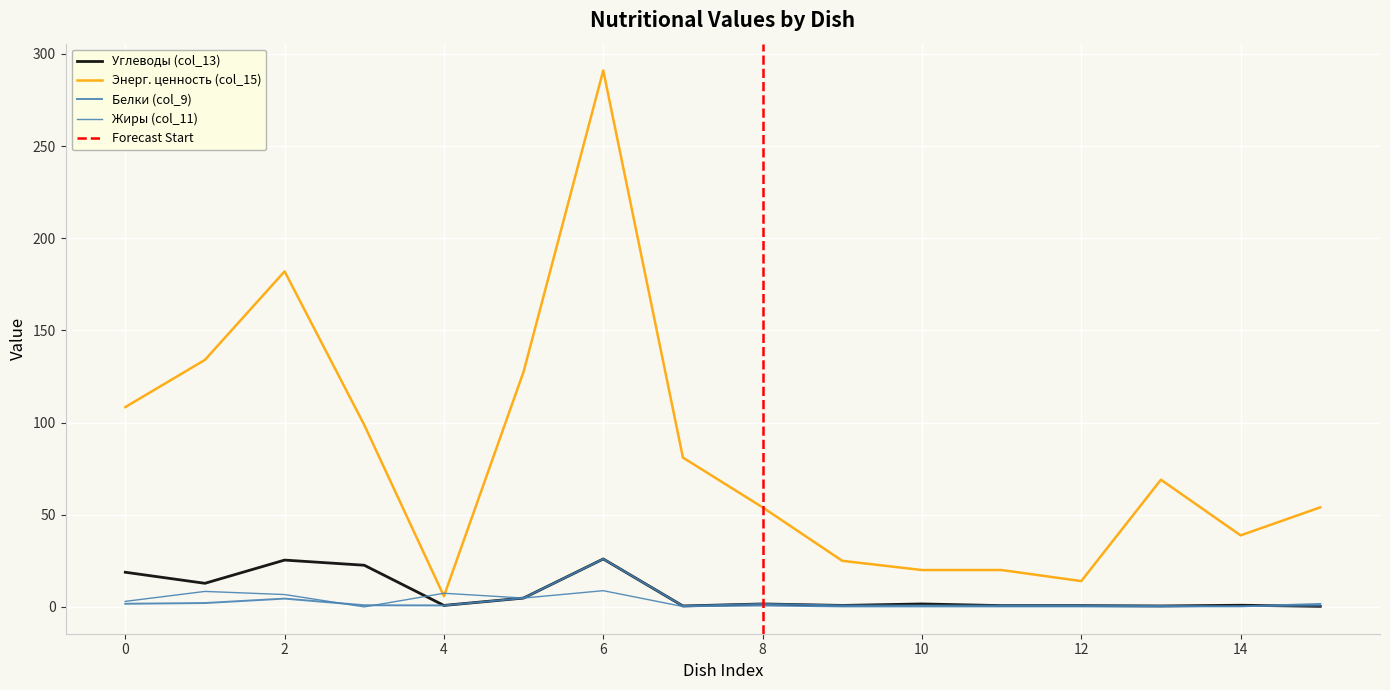

Is it true that Углеводы (col_13) equals 0.8 at 4?

True